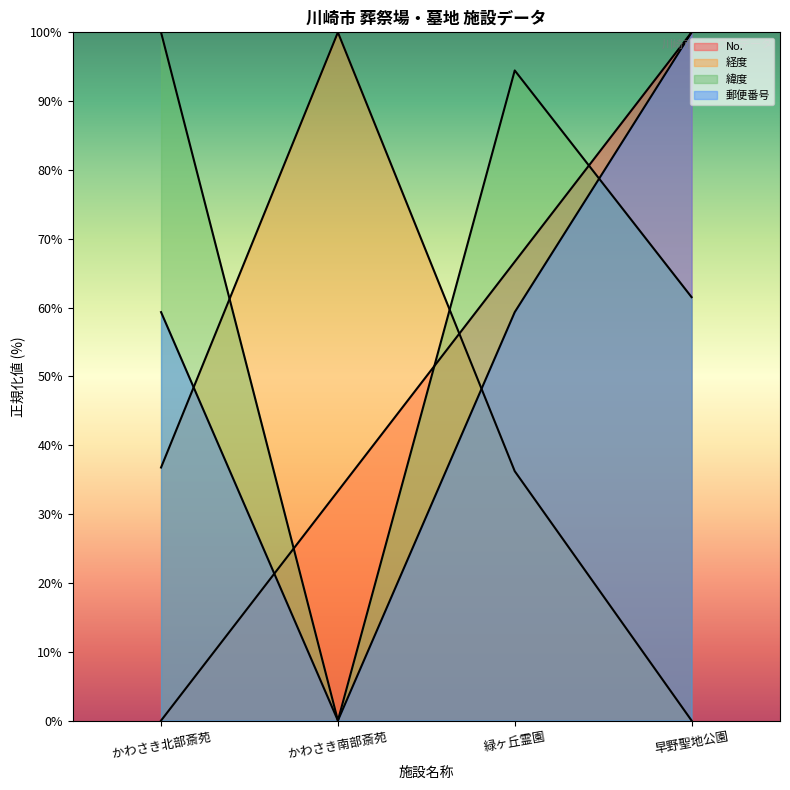

How many data points does each series have?

4